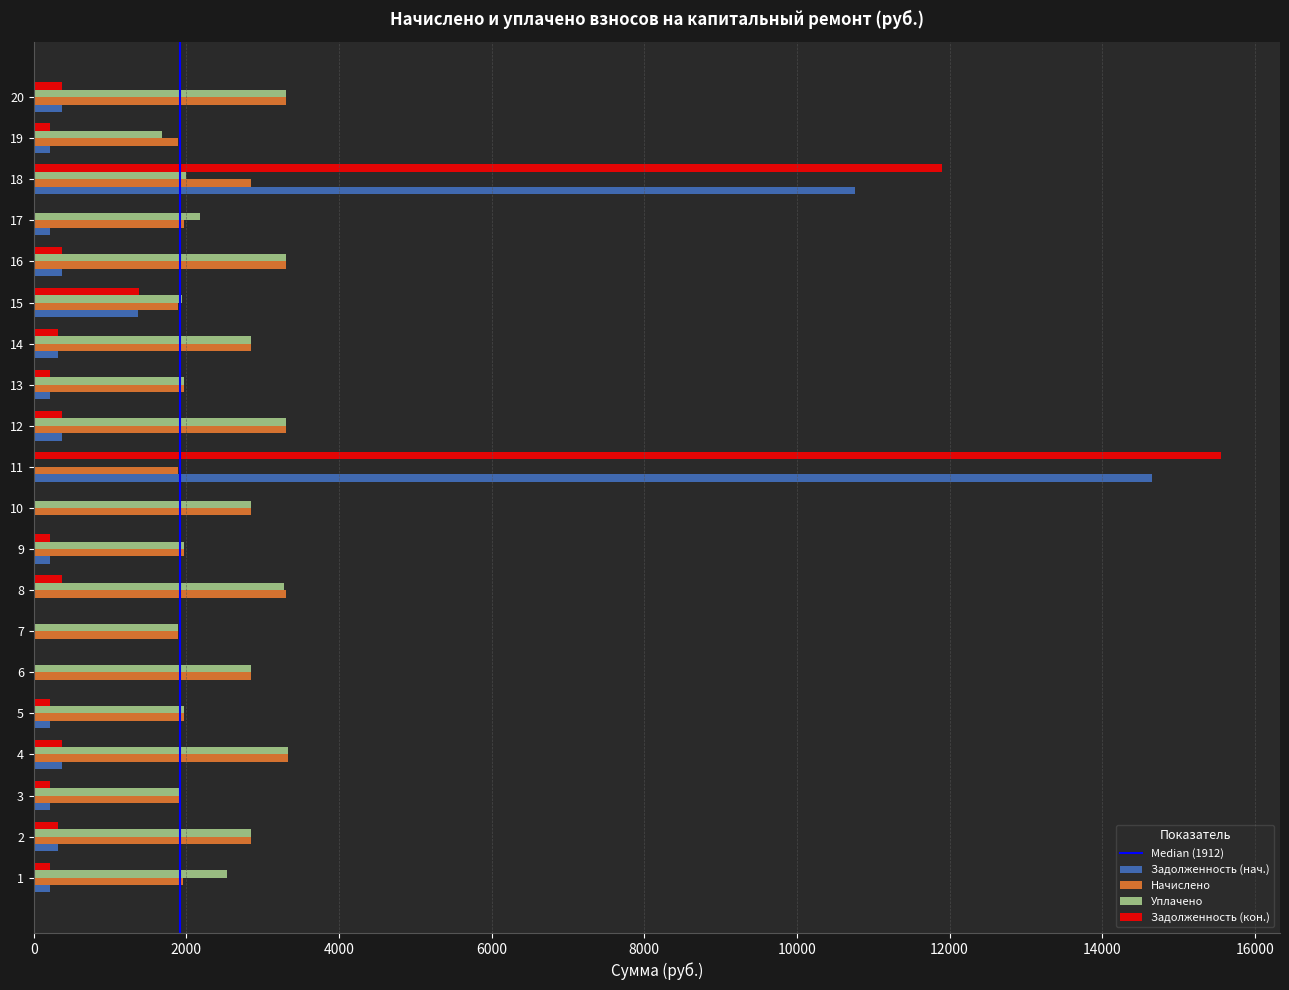

What is the maximum value for Начислено?

3326.9